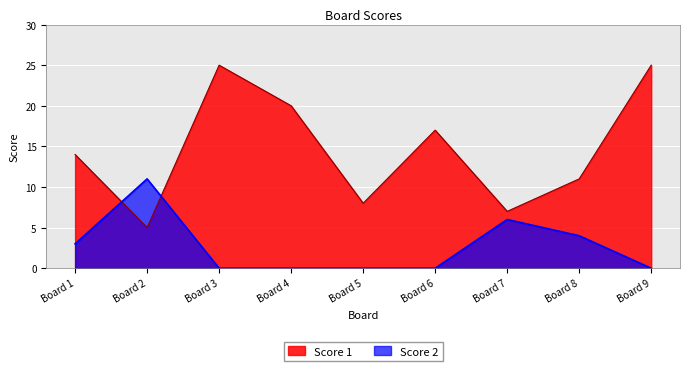

How many lines are shown in the chart?

2